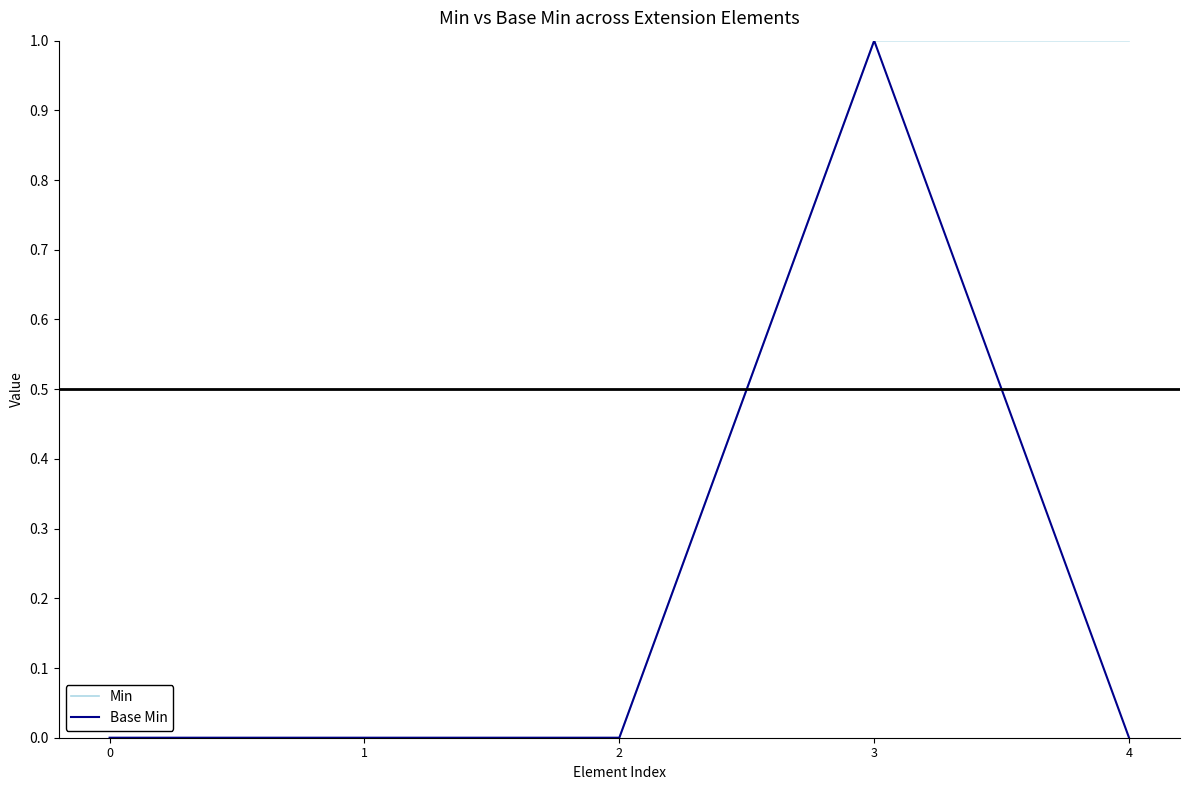

What is the sum of the Min values at 4 and 2?

1